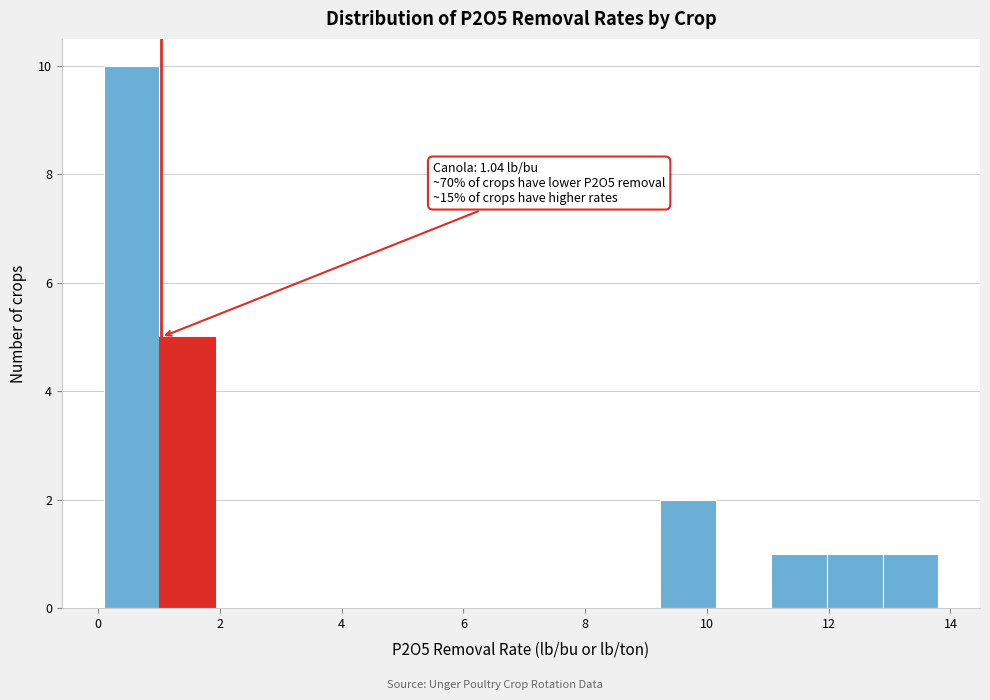

Over which range of the x-axis is the bar tallest?

0.0 to 1.0